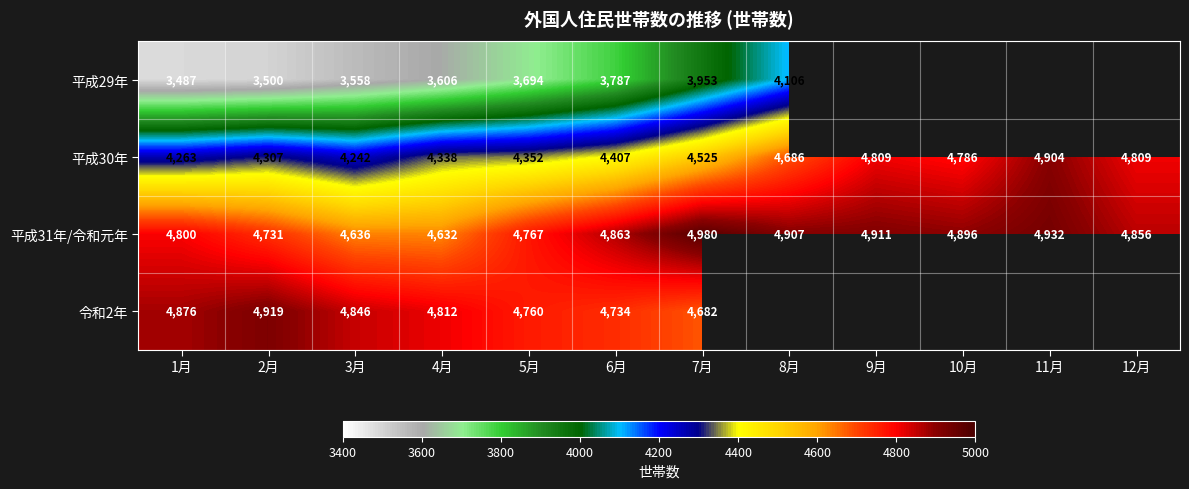

Is it true that 平成30年 equals 4525 at 7月?

True